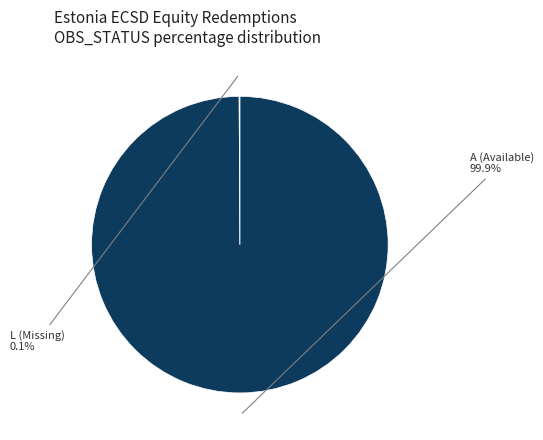

Which slice is the largest?

A (Available)